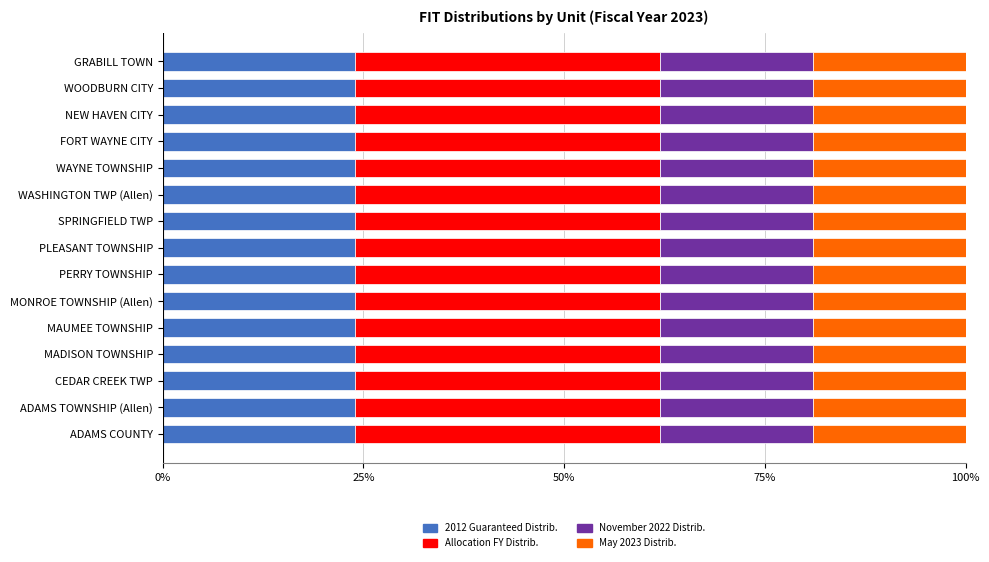

What is the total value across all series at MAUMEE TOWNSHIP?

100.0